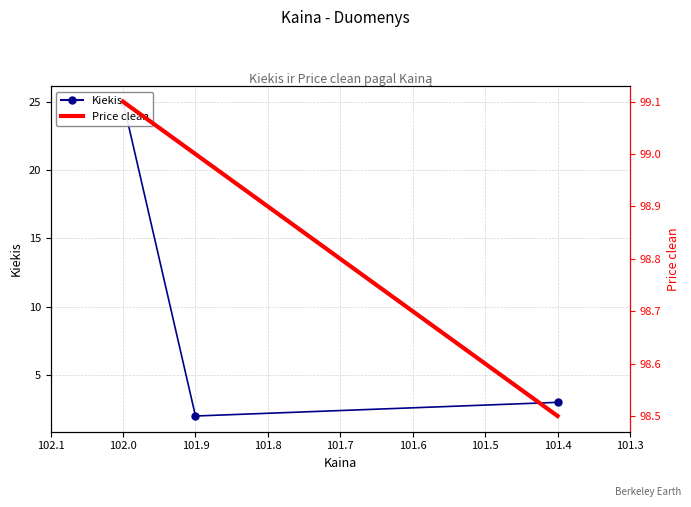

How many values in the Price clean series are below 99?

1